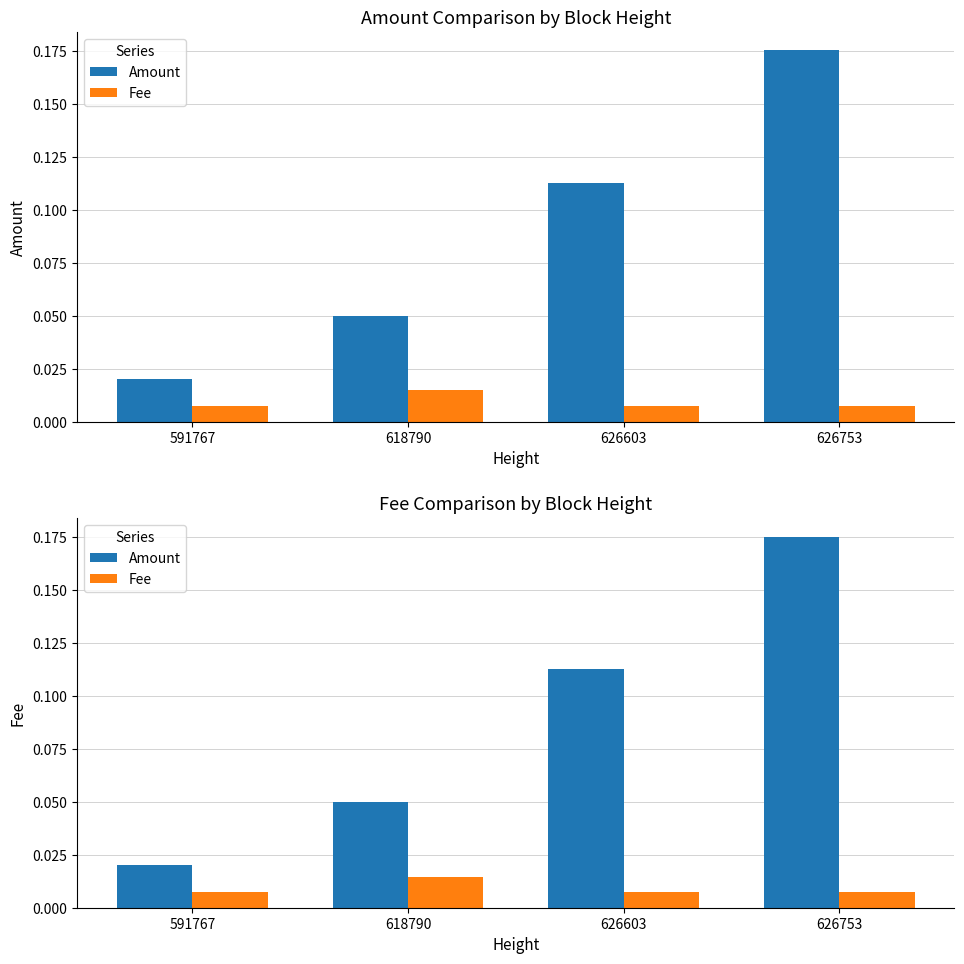

Which series changed the most between 618790 and 626753?

Amount